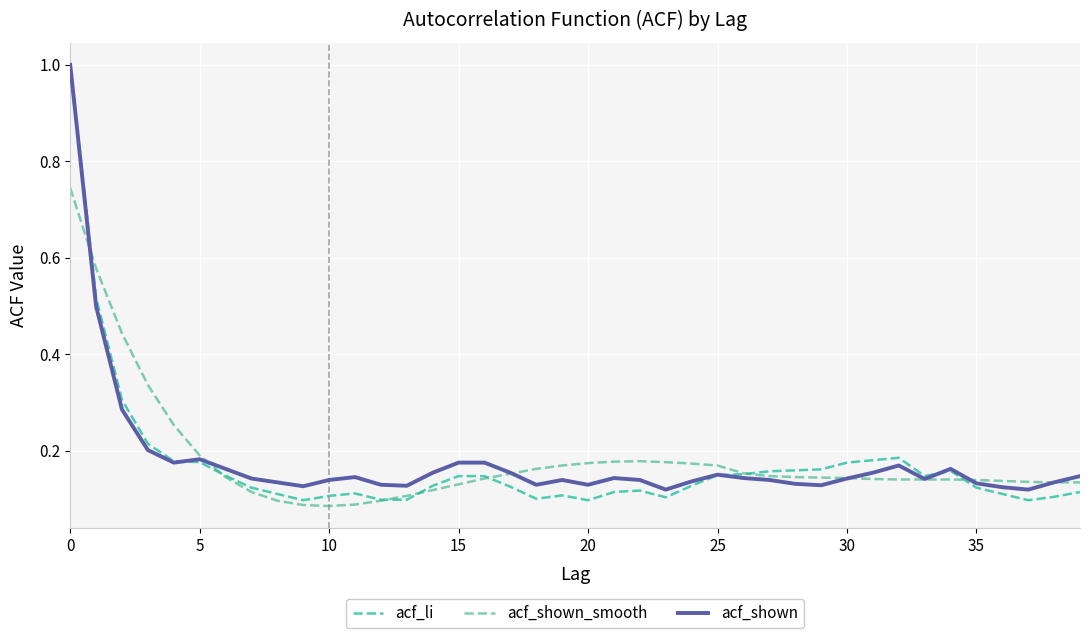

Count the acf_shown_smooth values in the range 0 to 1.

40